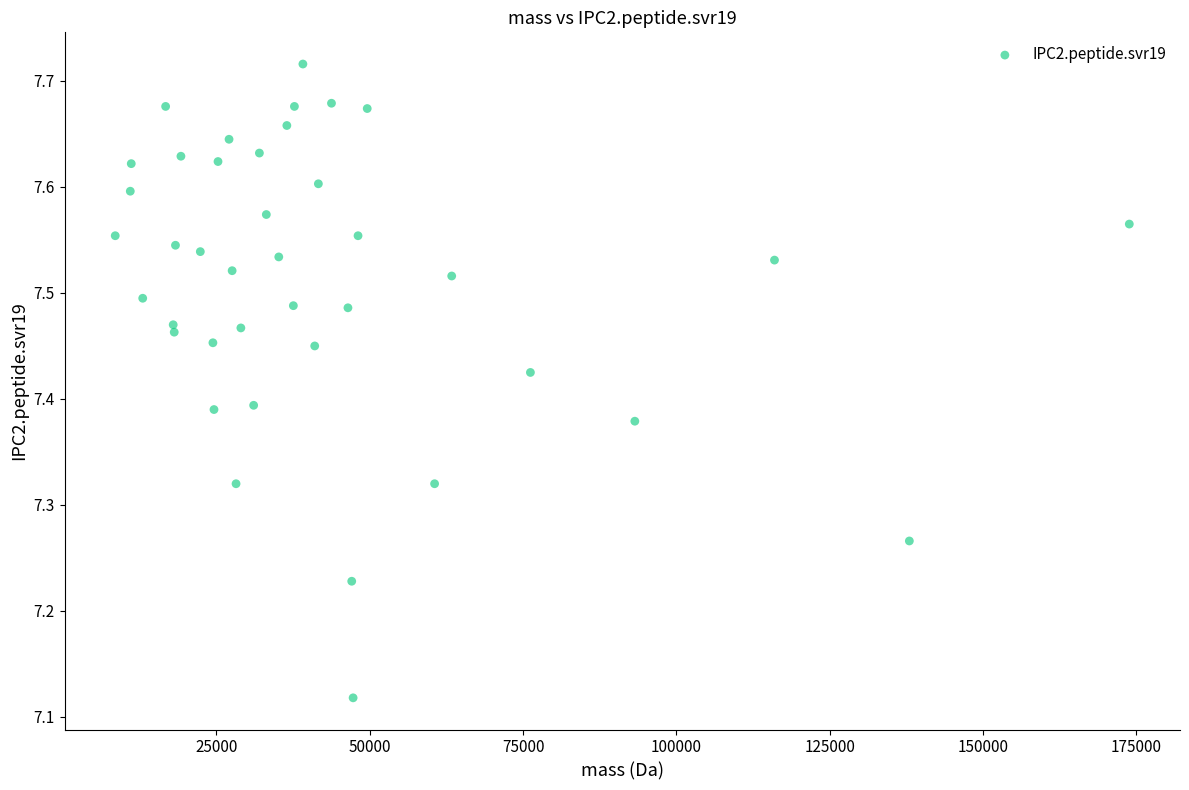

What is the range of X values (max minus min)?

165305.6